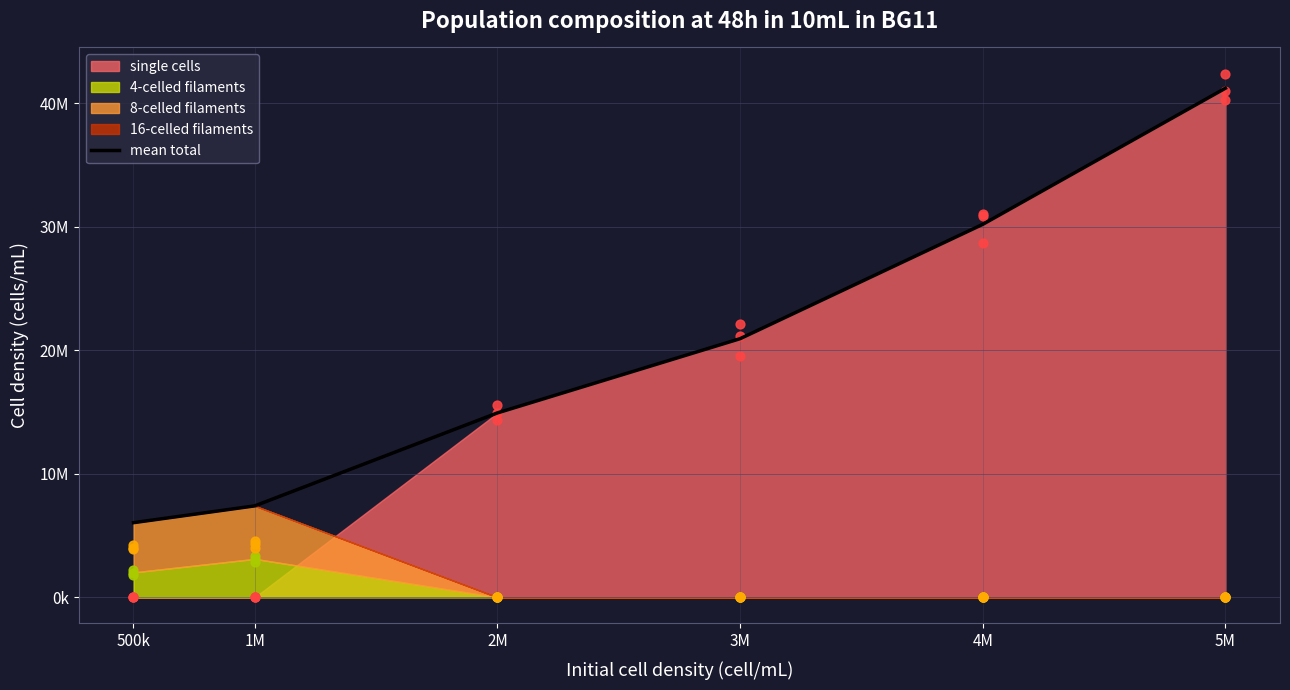

What is the change in value from 4M to 5M?

+11016667